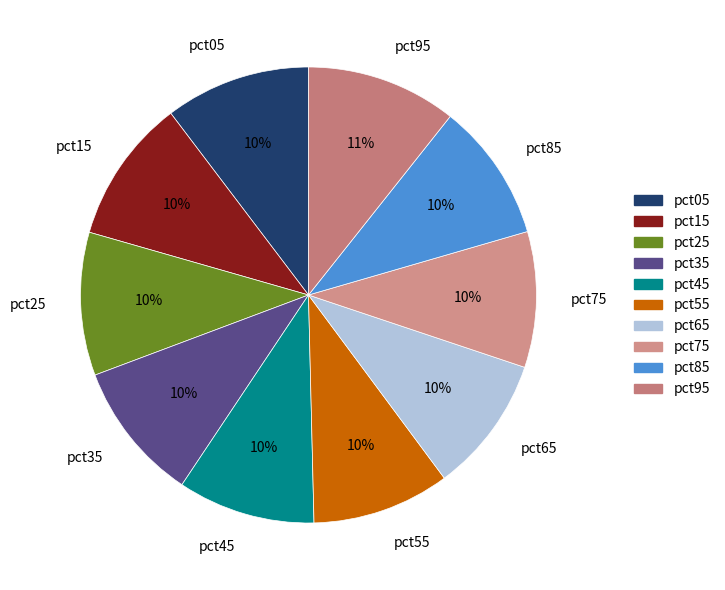

Does pct25 account for over 50% of the chart?

No